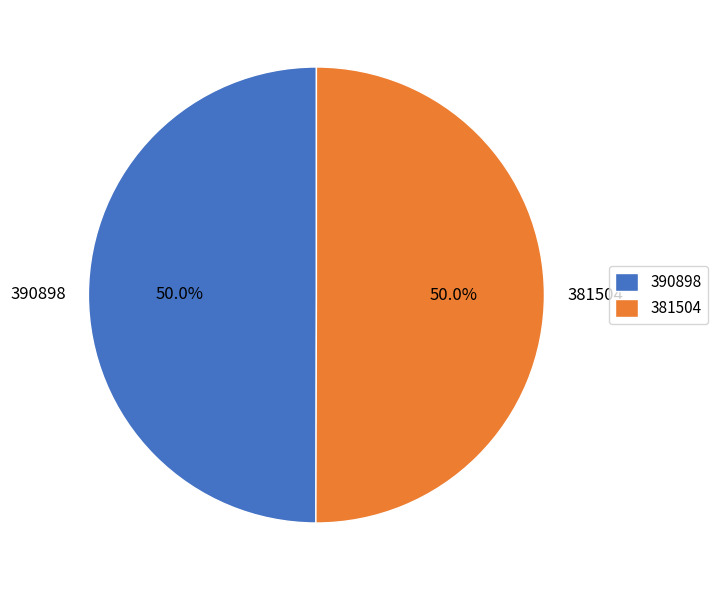

Do 381504 and 390898 together represent more than half of the pie?

Yes